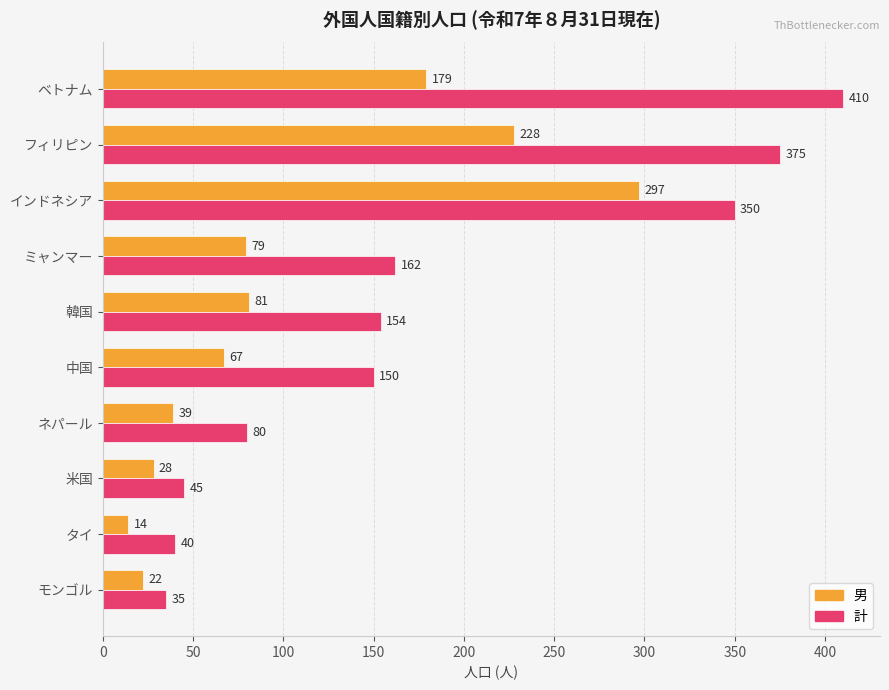

What is the highest value of the 男 series?

297